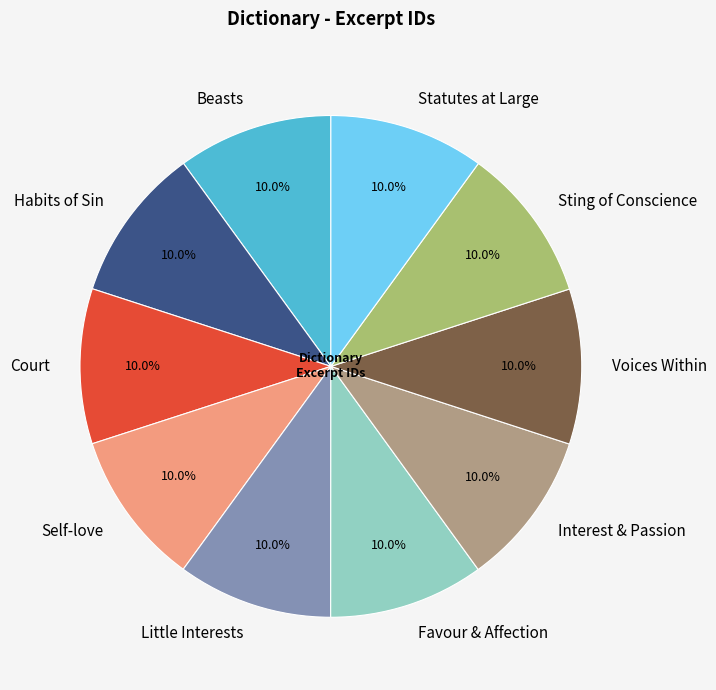

Does any single category account for the majority?

No